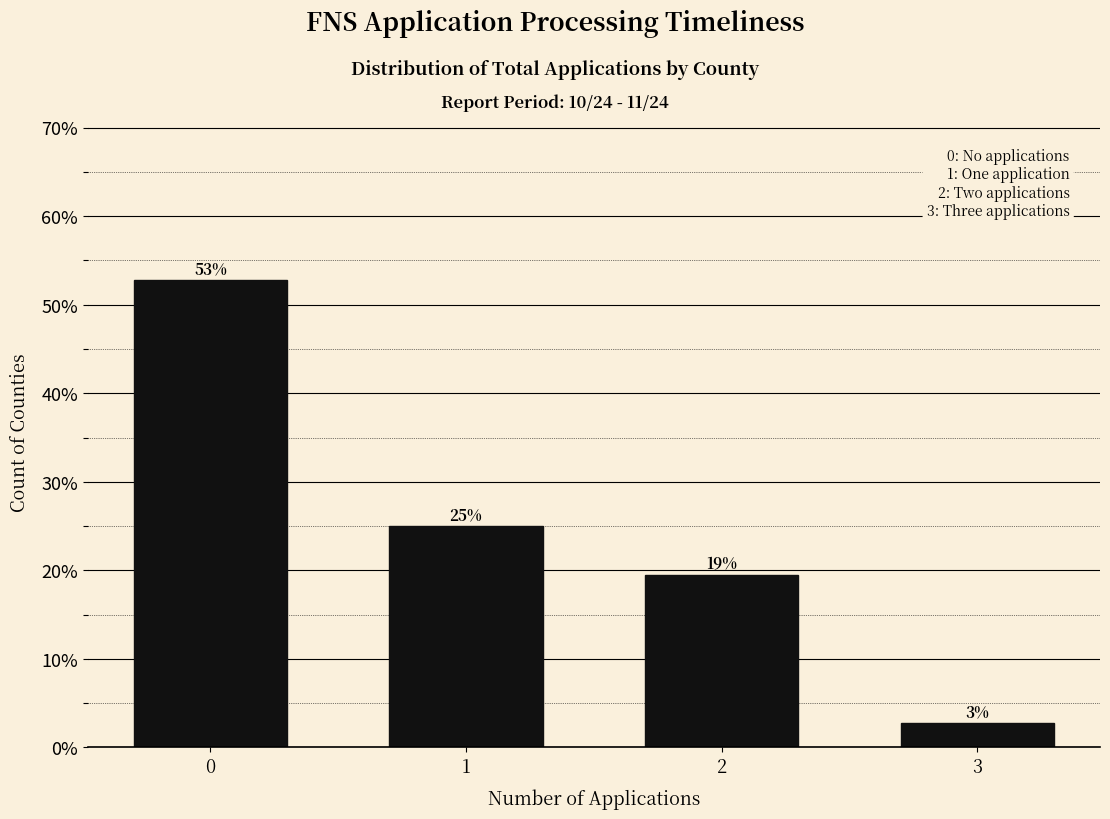

True or false: the data shows 25.0 at 1.

True